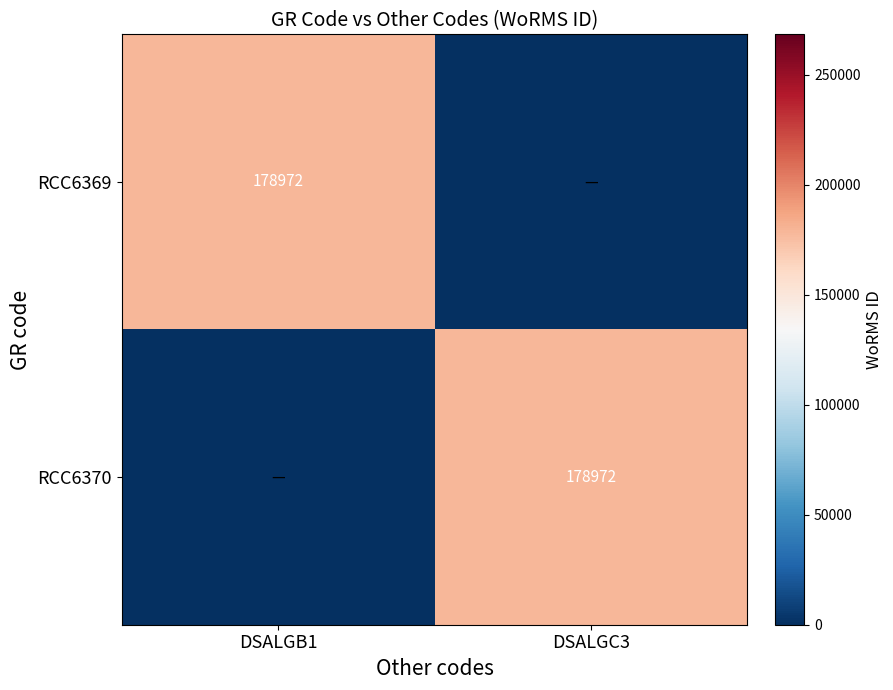

At which category is the sum across all series the highest?

DSALGB1